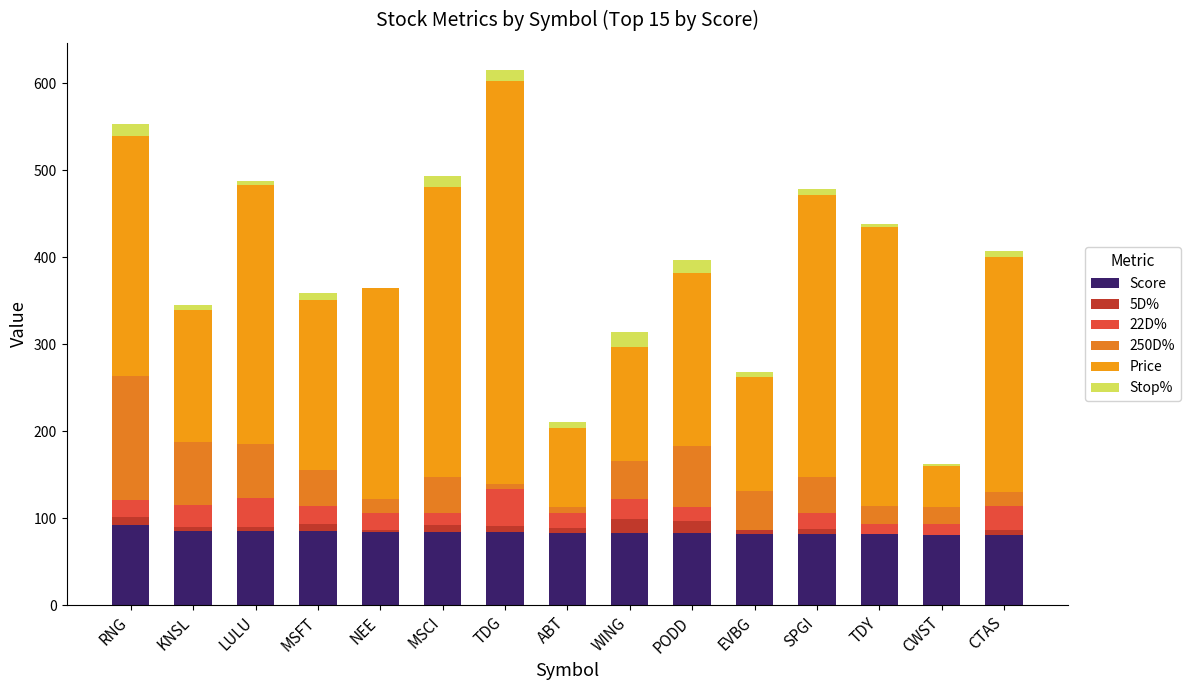

What is the total value across all series at LULU?

488.1